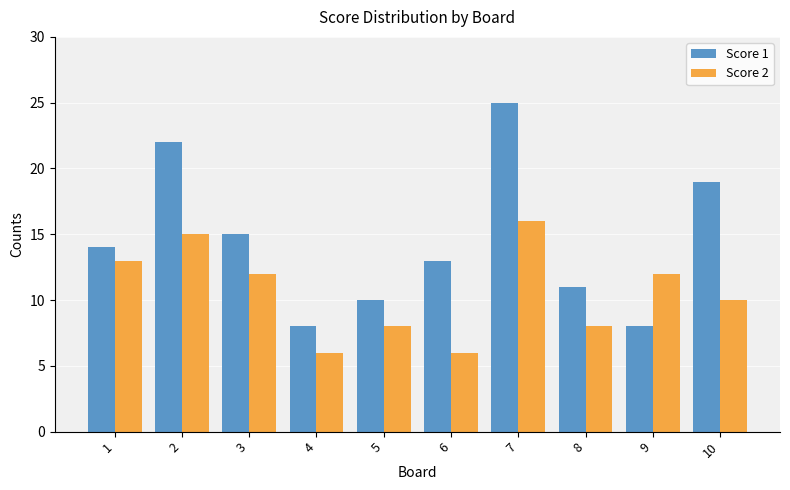

What is the lowest value of the Score 2 series?

6